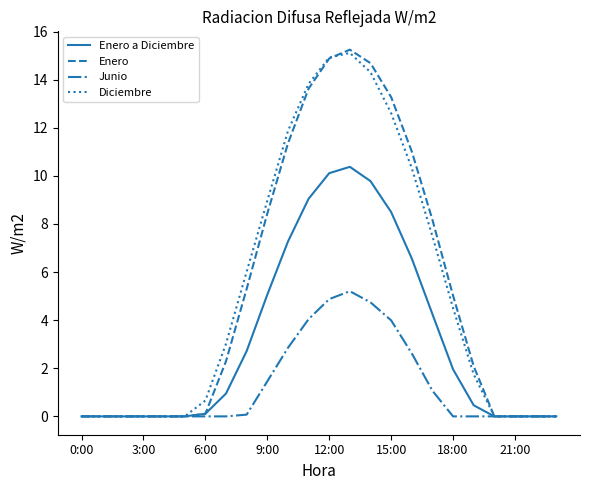

In Junio, how many points are higher than both neighbors (excluding endpoints)?

1